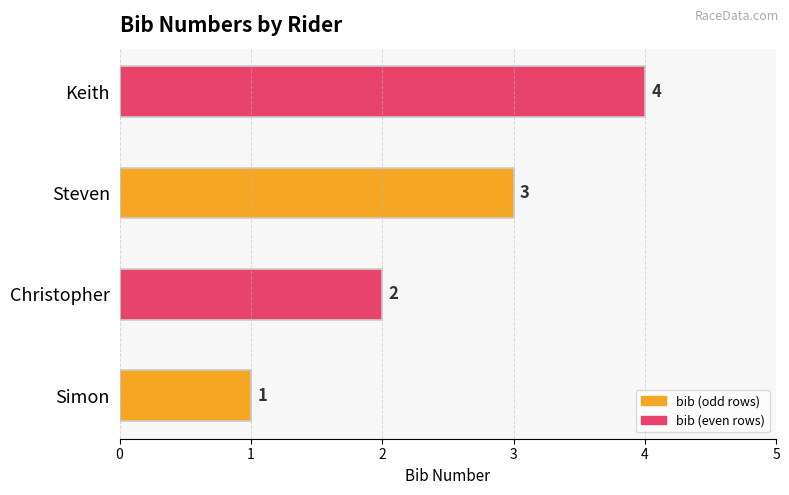

Which has a higher value, Simon or Christopher?

Christopher